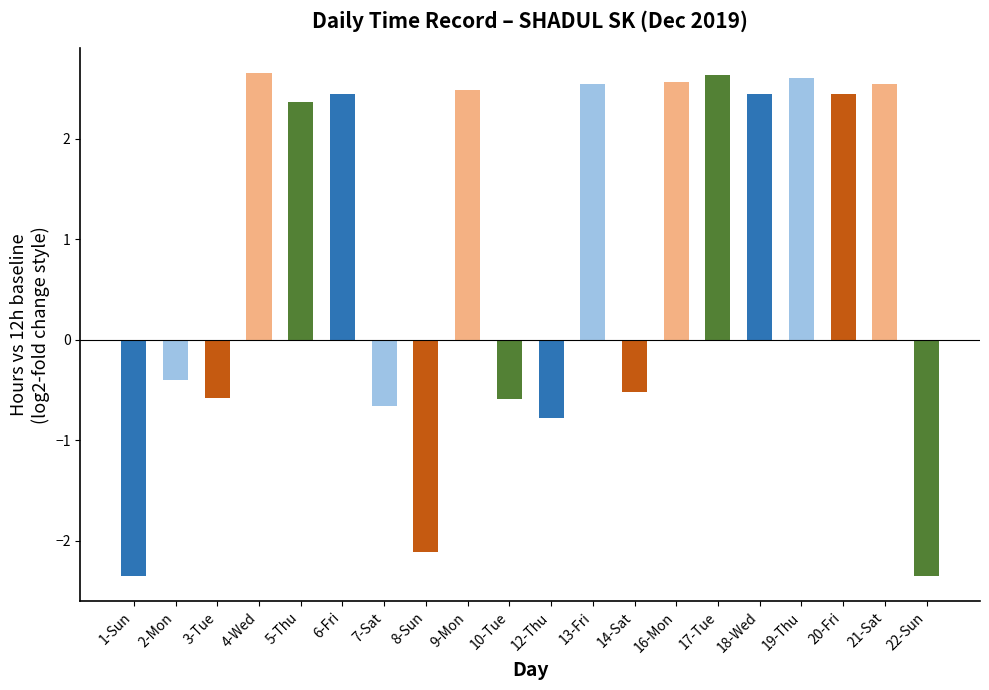

The chart shows a value of 4.3 at 16-Mon. True or false?

False